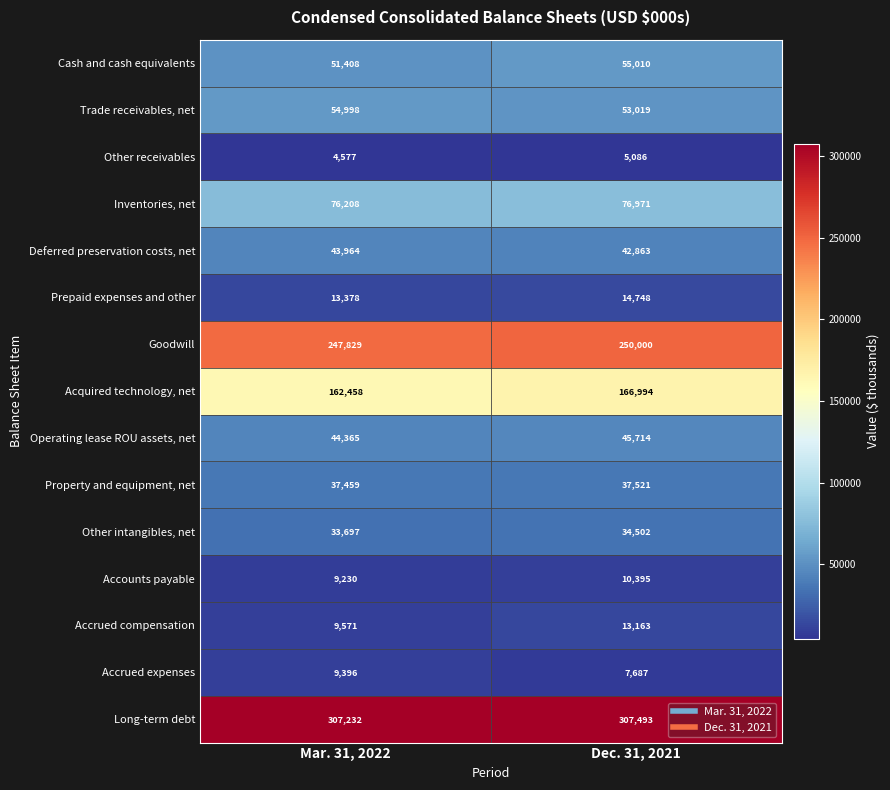

The value of Cash and cash equivalents at Dec. 31, 2021 is 38334. True or false?

False